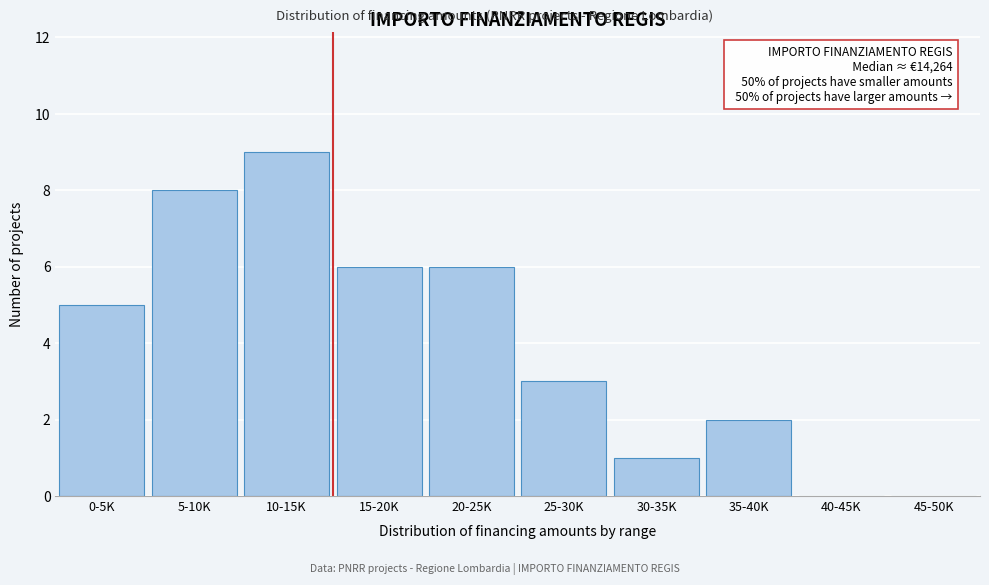

Reading left to right, transcribe all the data shown in this chart.

0-5K=5	5-10K=8	10-15K=9	15-20K=6	20-25K=6	25-30K=3	30-35K=1	35-40K=2	40-45K=0	45-50K=0